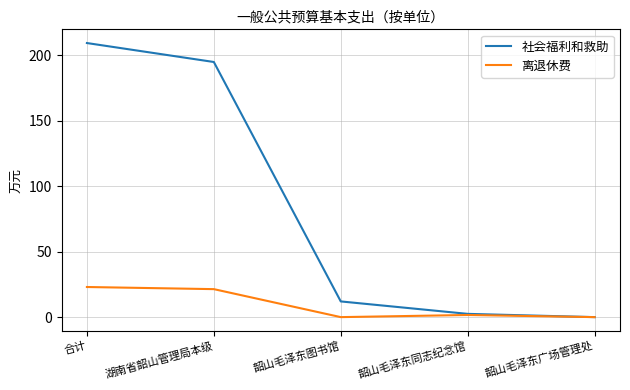

What is the maximum value for 离退休费?

23.0